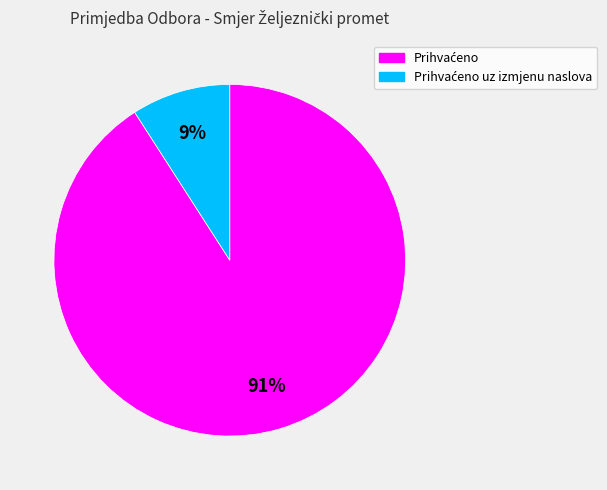

To the nearest percent, what is the difference between the largest and smallest slice percentages?

82%